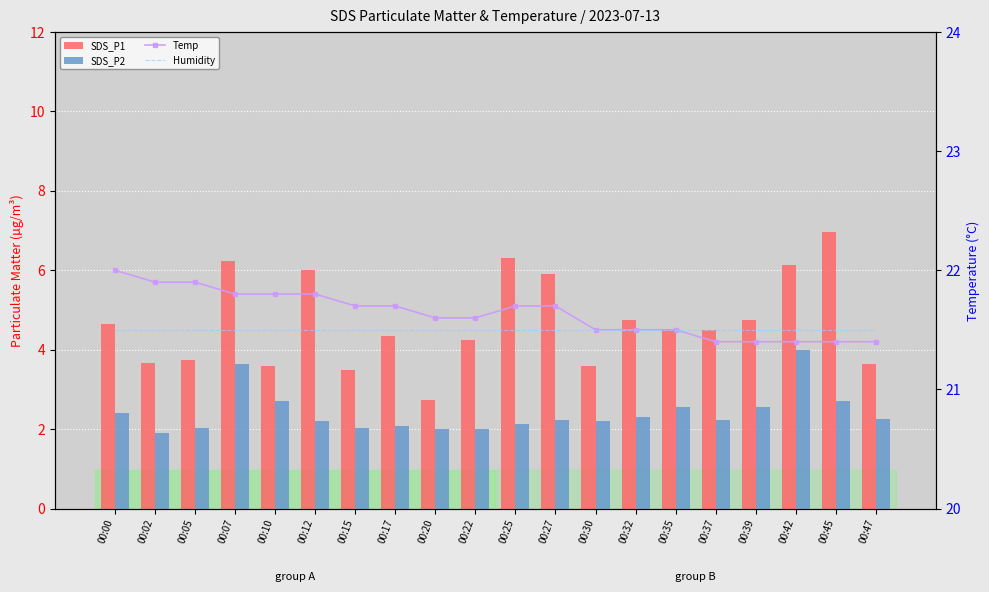

Which series changed the most between 00:05 and 00:45?

SDS_P1